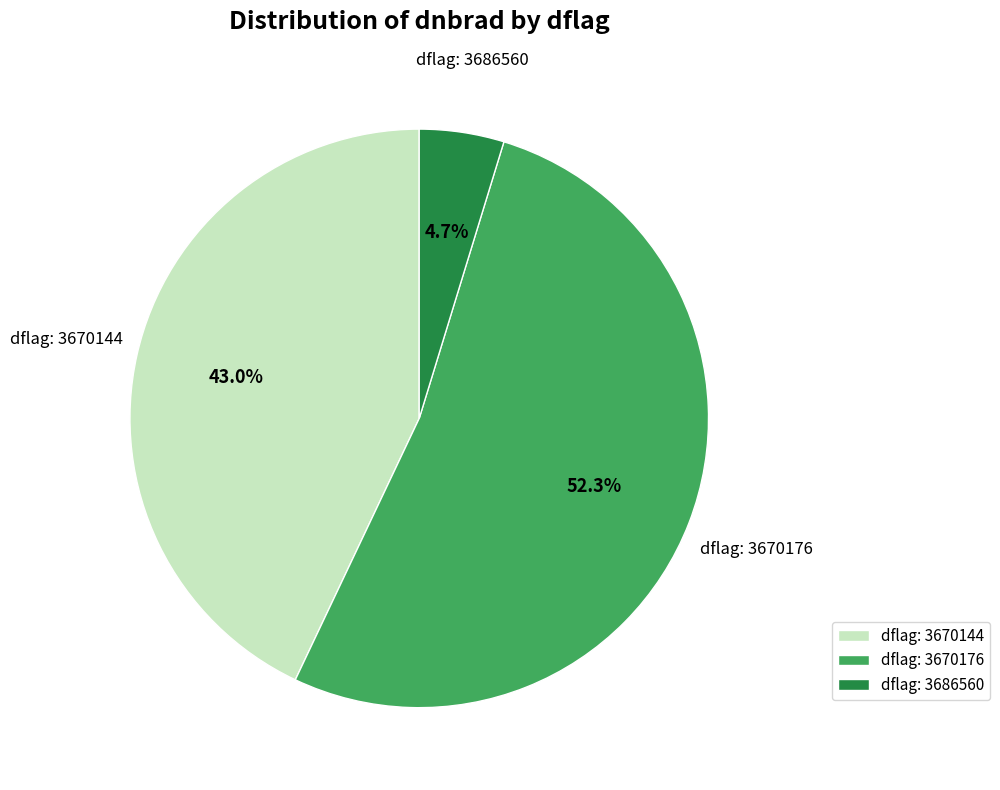

Is there any slice that represents more than half of the pie?

Yes